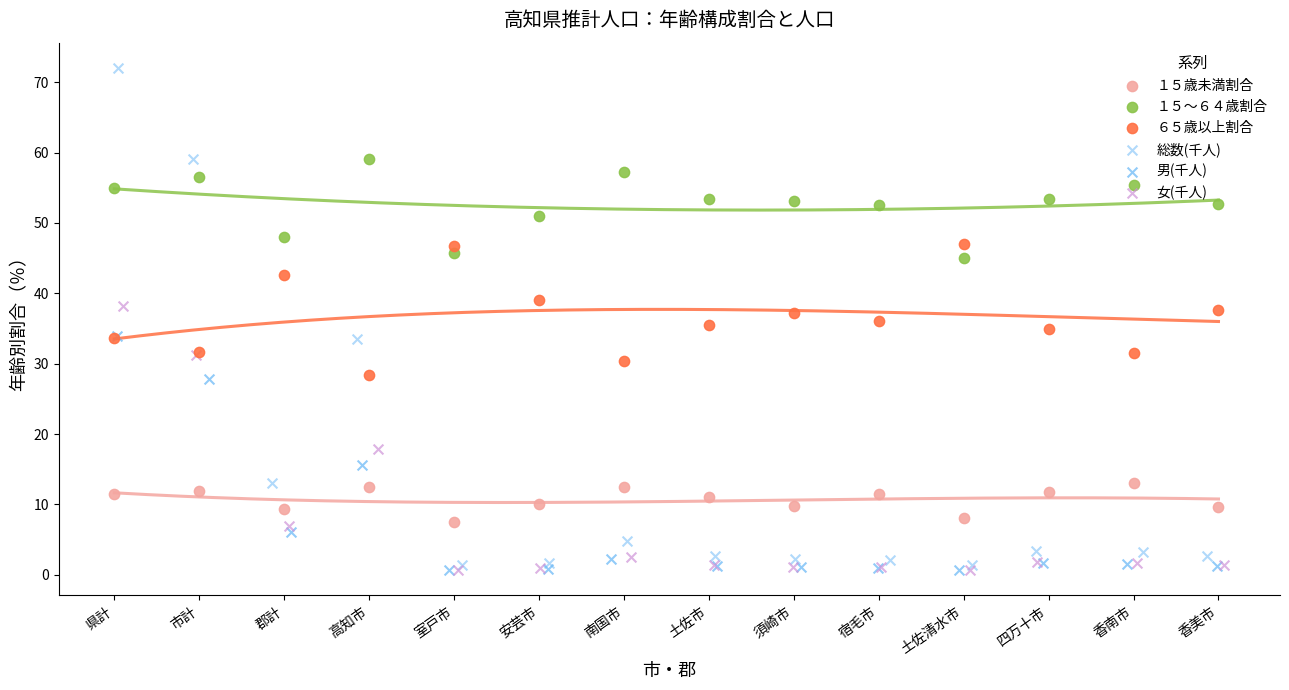

Which series reaches the minimum Y coordinate?

男(千人)